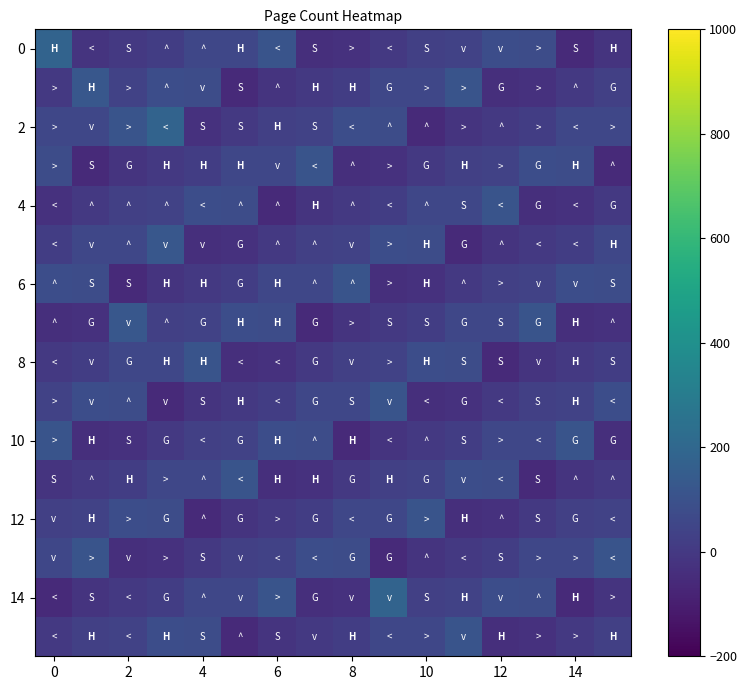

Count the number of data series in this chart.

16